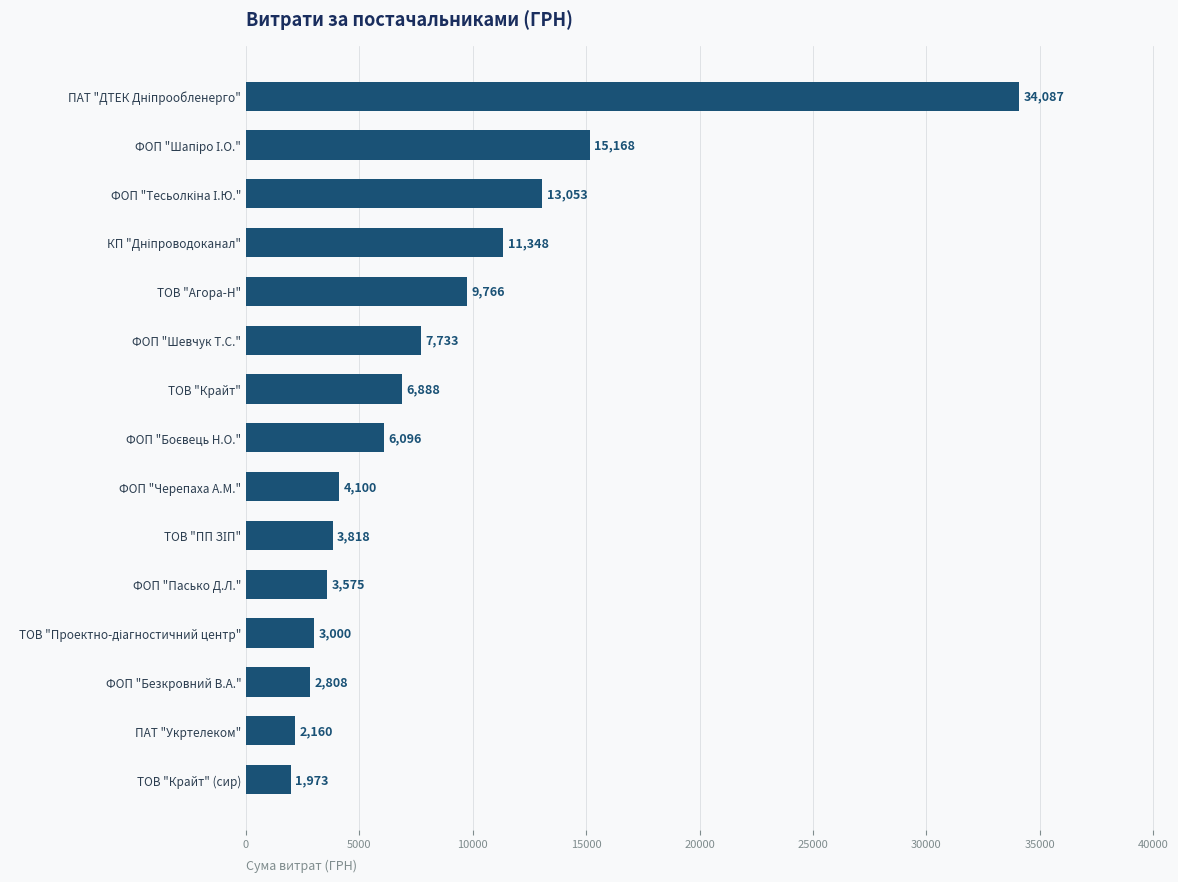

Which has a higher value, ФОП "Пасько Д.Л." or ФОП "Шевчук Т.С."?

ФОП "Шевчук Т.С."